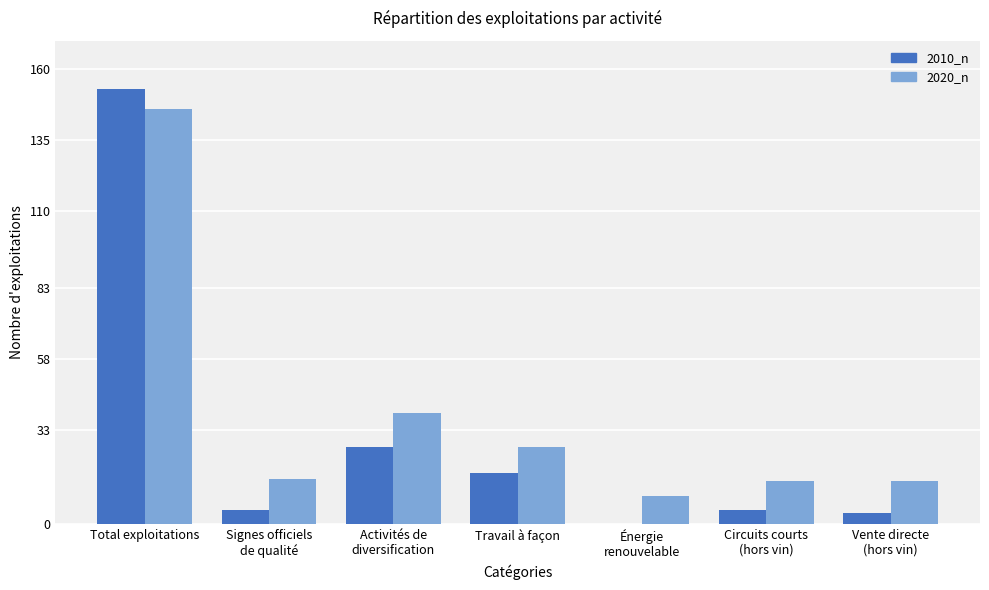

The value of 2010_n at Vente directe
(hors vin) is 4. True or false?

True